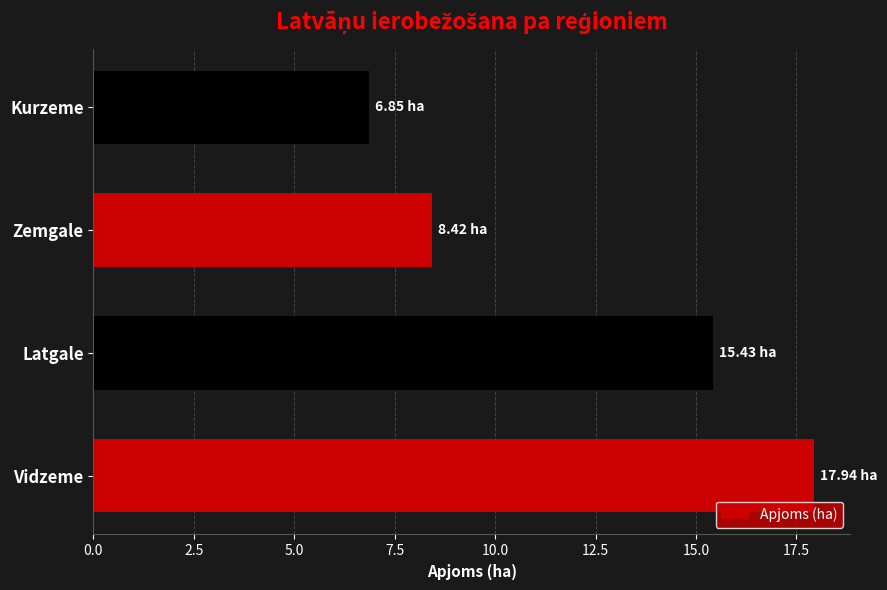

Does the chart contain any negative values?

No